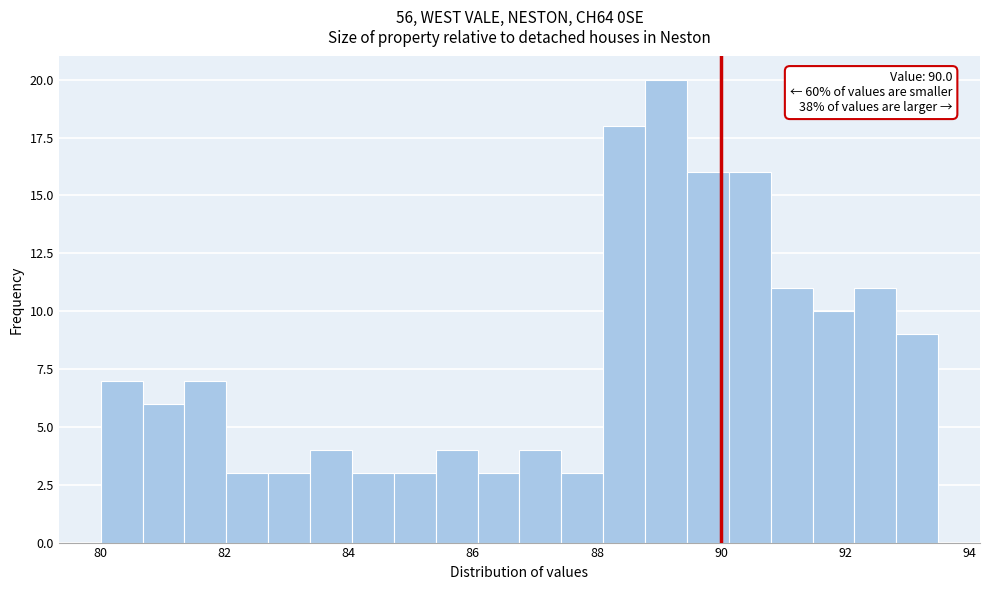

Read against the x-axis, roughly where is the centre of the tallest bar?

89.2